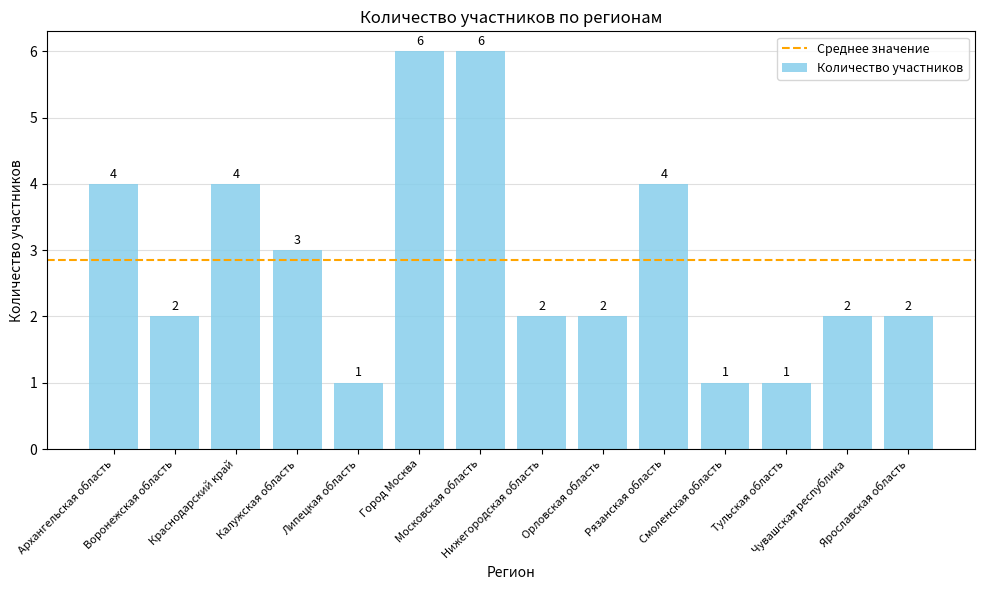

What is the maximum value shown in the chart?

6